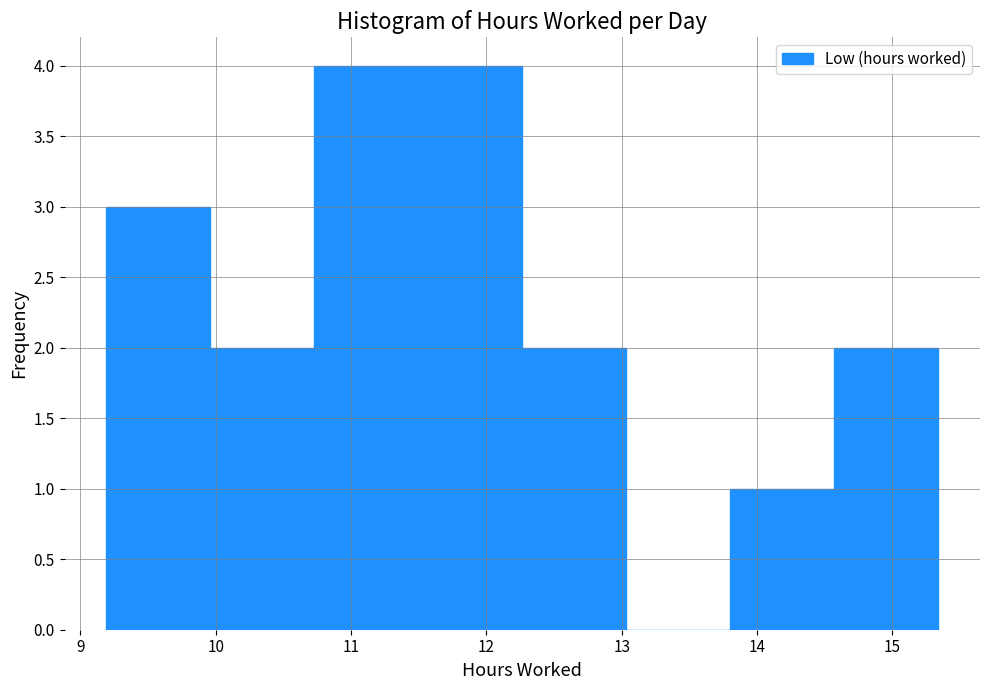

What is the height of the bar covering 10.0 to 10.7 on the x-axis? Neither the bar edges nor the heights are printed on the chart, so give them approximately, as read against the axes.

2